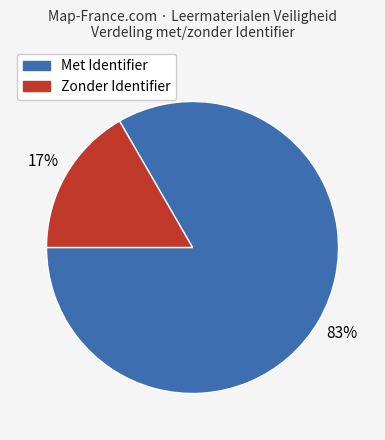

Which has a higher value, Zonder Identifier or Met Identifier?

Met Identifier